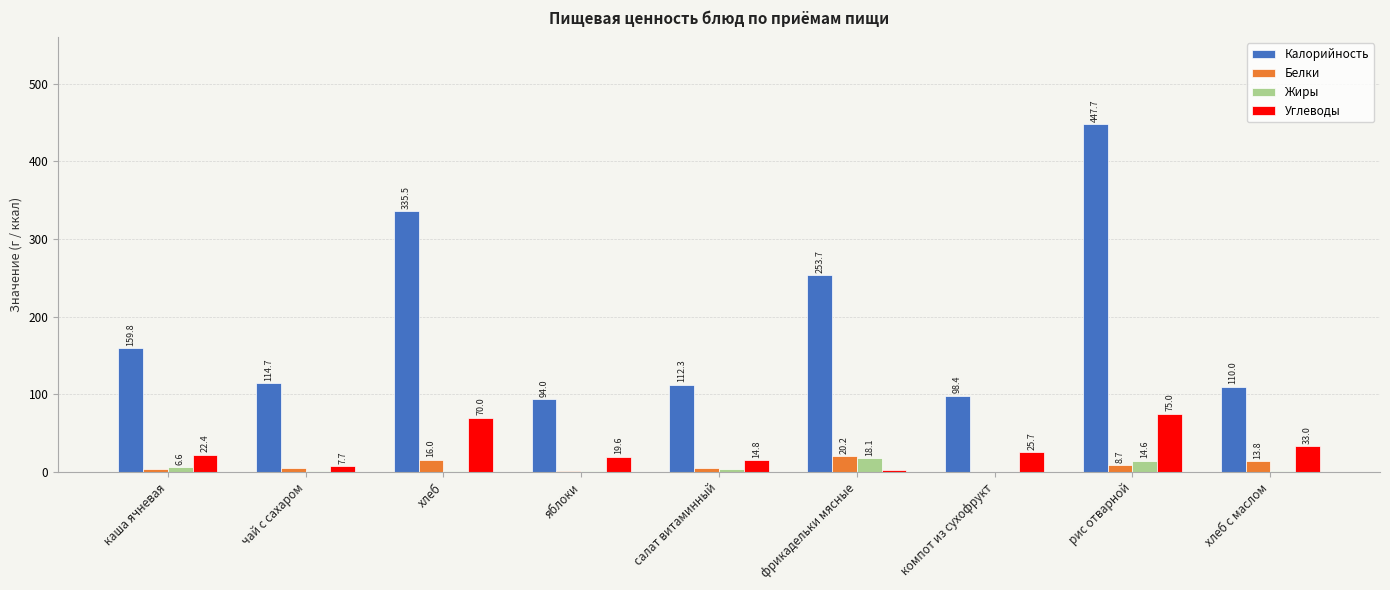

The Калорийность series shows 94.0 at яблоки. True or false?

True